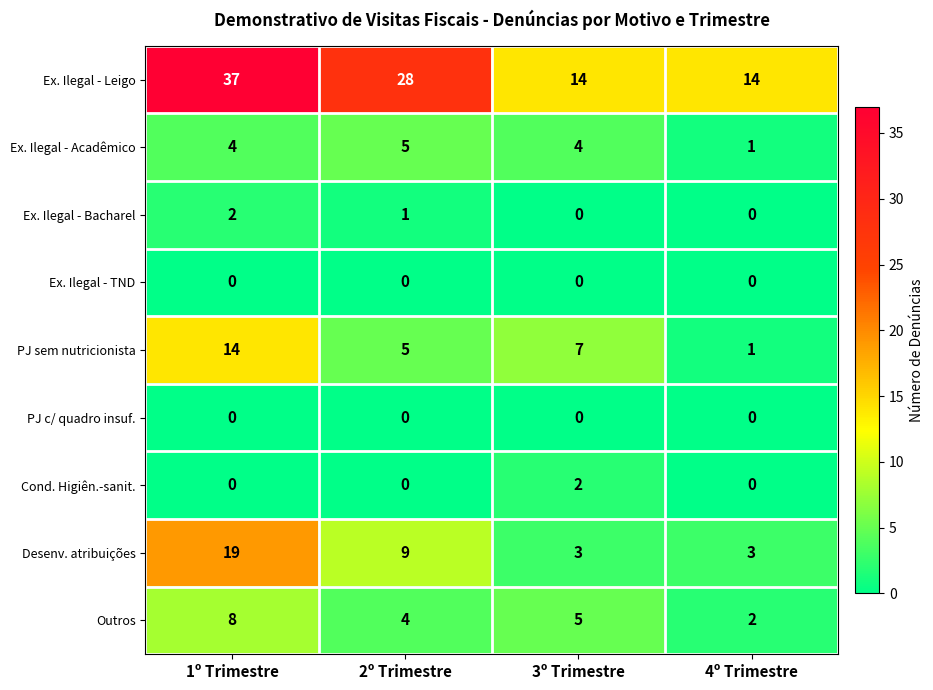

What is the spread (max minus min) of values at 1º Trimestre?

37